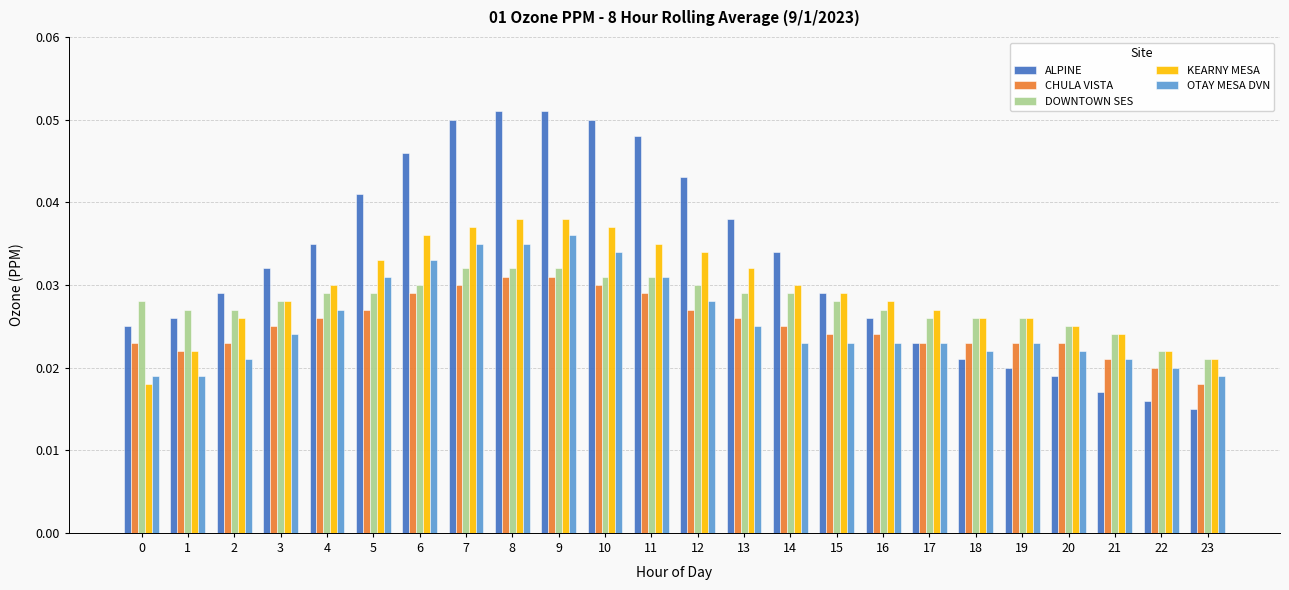

At how many categories does at least one series exceed 0?

24